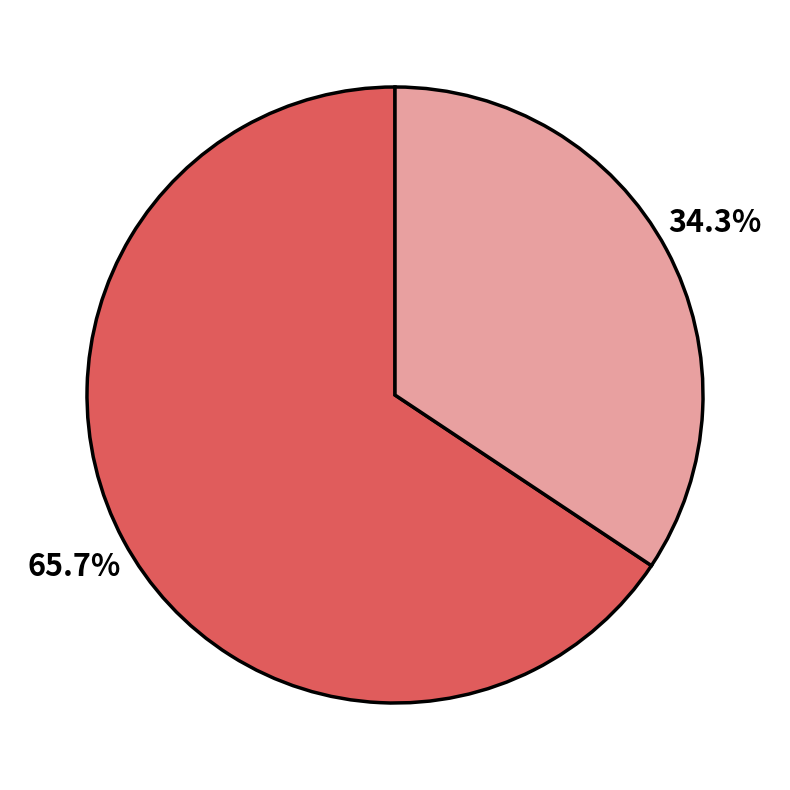

Does any single category account for the majority?

Yes